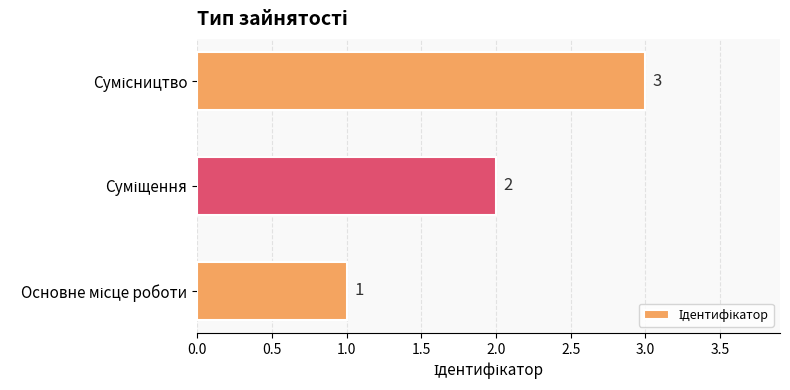

How many bars are there in total?

3